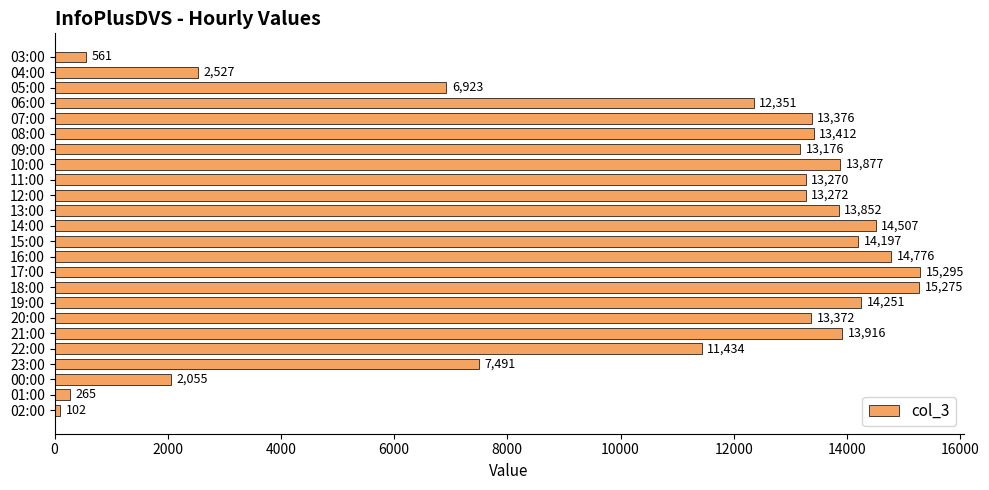

What is the label of the 23rd bar from the top?

01:00